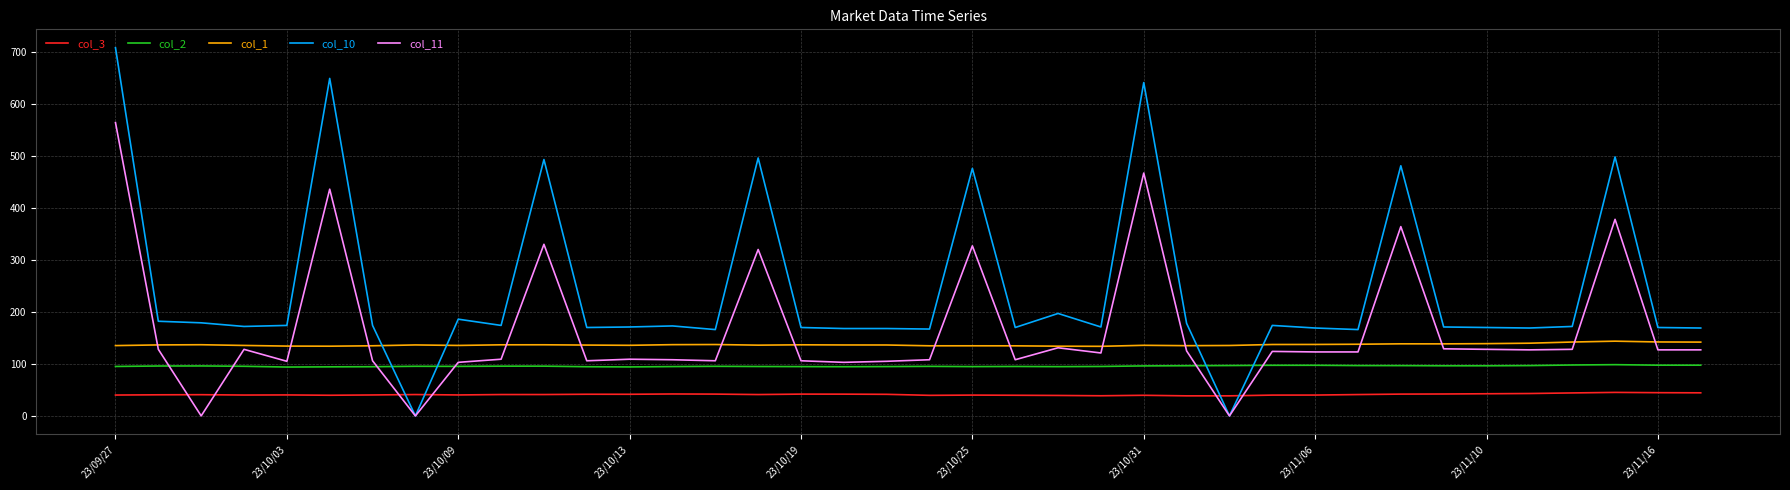

Rank the series by their maximum value, from highest to lowest.

col_10, col_11, col_1, col_2, col_3